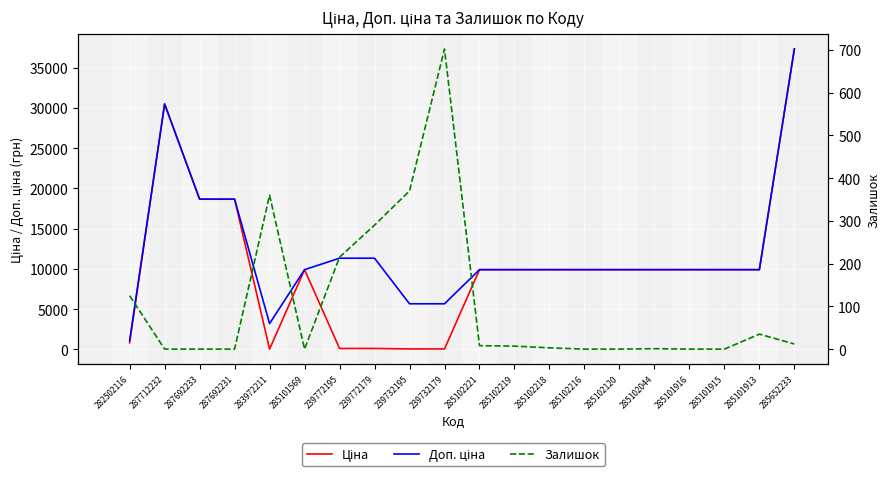

What is the label of the 7th point from the right?

285102216